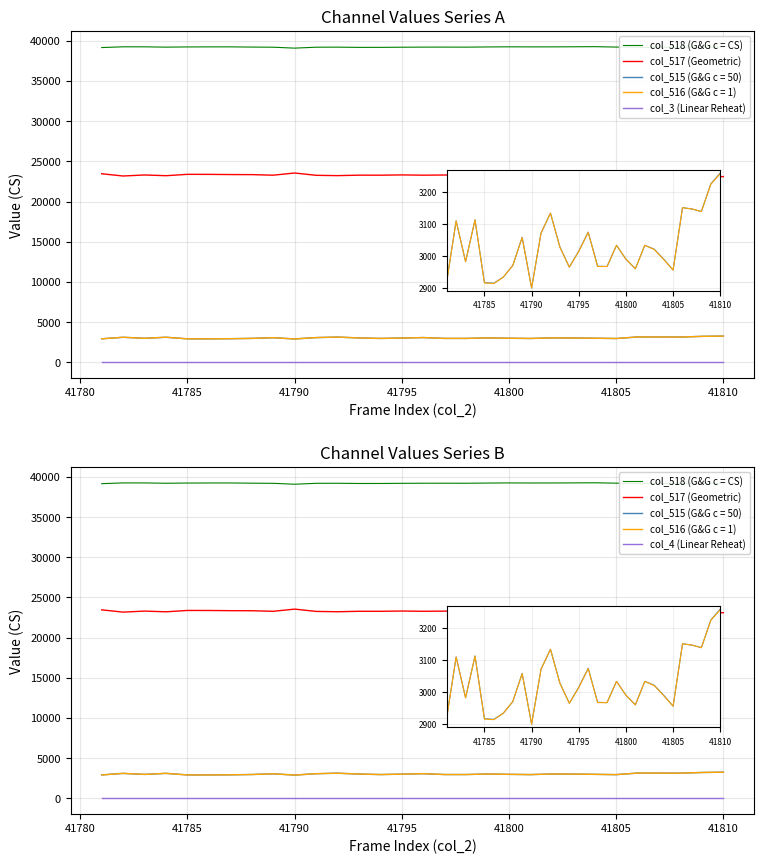

Where is col_518 (G&G c = CS) nearest to the value 39177?

25